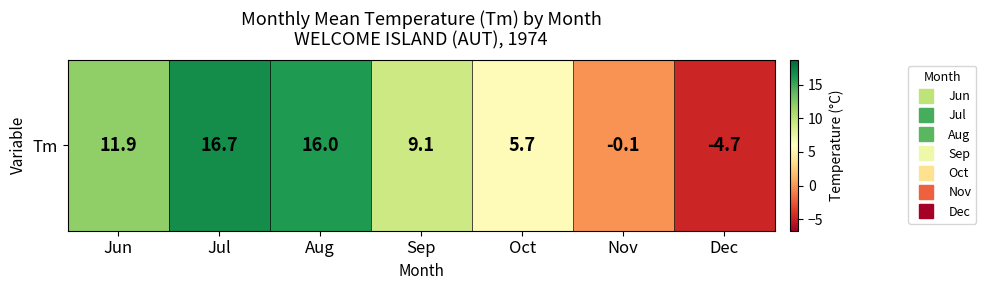

What is the average value?

7.8